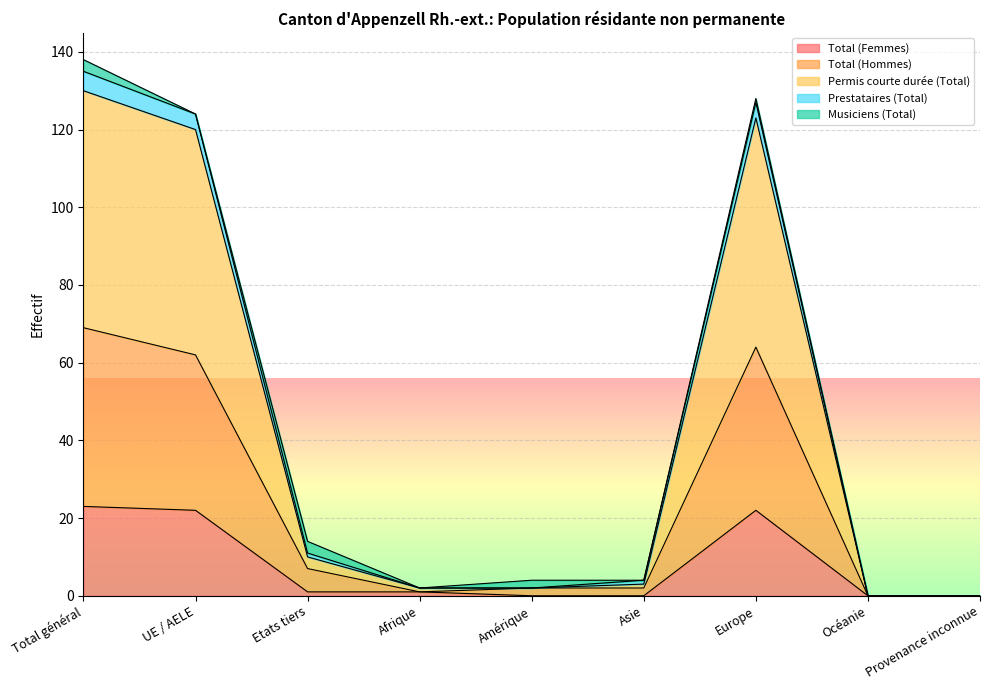

How many values in Total (Femmes) are above zero?

5